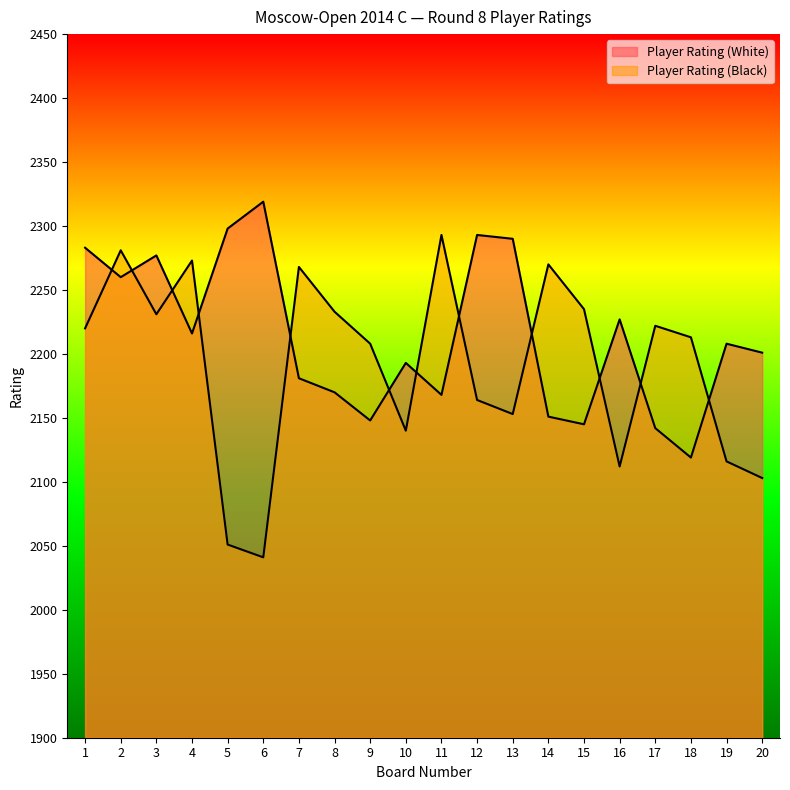

After their last crossing, which series has the higher values: Player Rating (Black) or Player Rating (White)?

Player Rating (White)